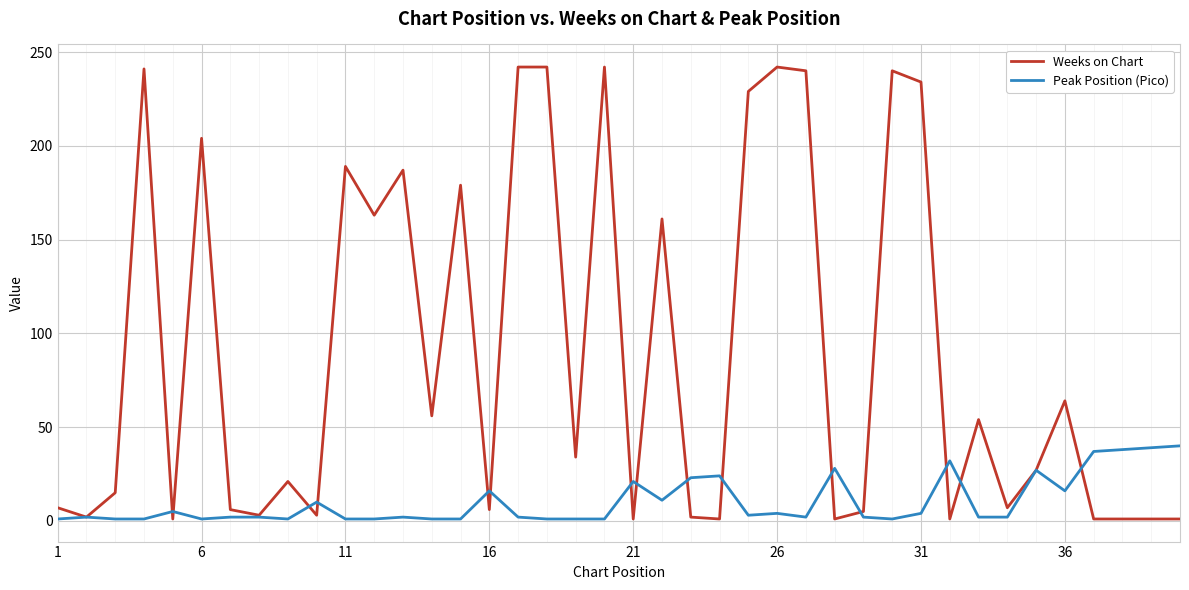

Which series has the widest spread of values?

Weeks on Chart